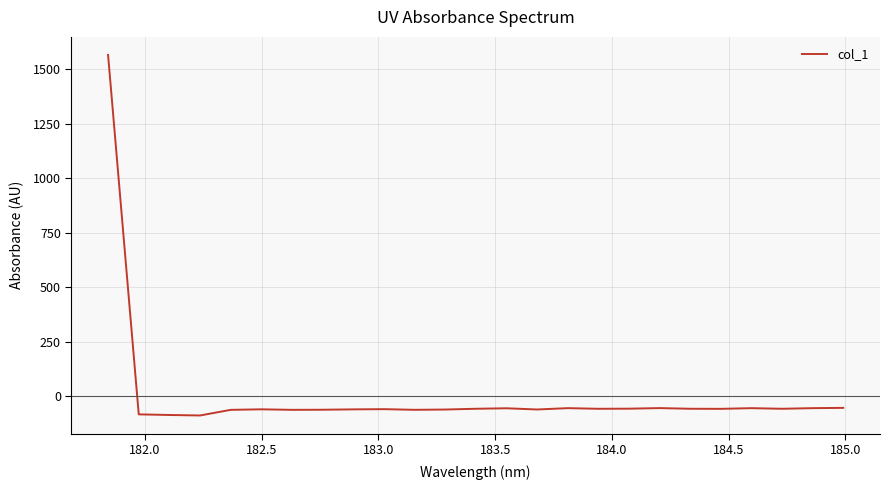

What is the greatest value displayed?

1565.8